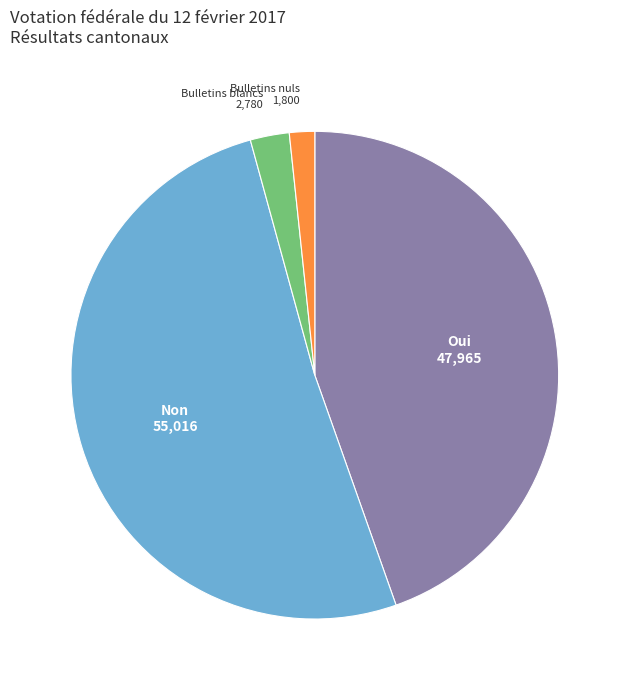

Is there any slice that represents more than half of the pie?

Yes